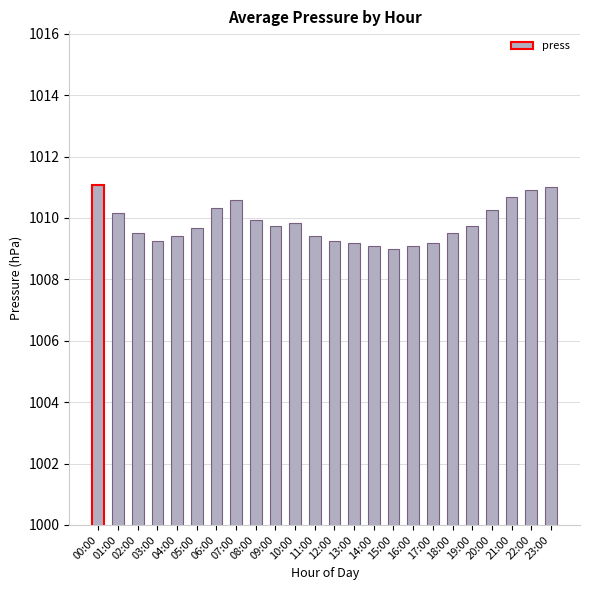

What is the sum of all values?

24235.8